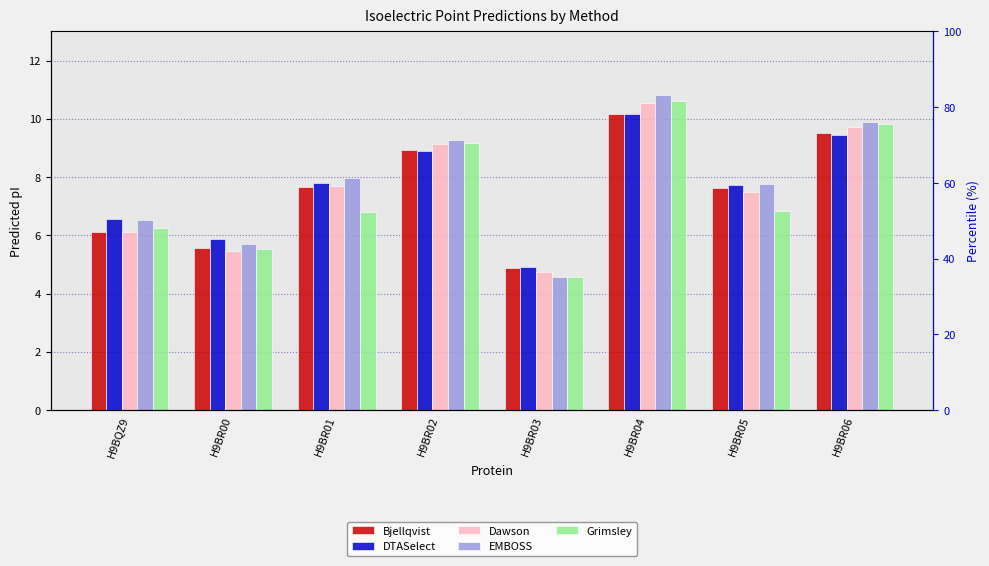

How many data points in Dawson are less than 7?

3